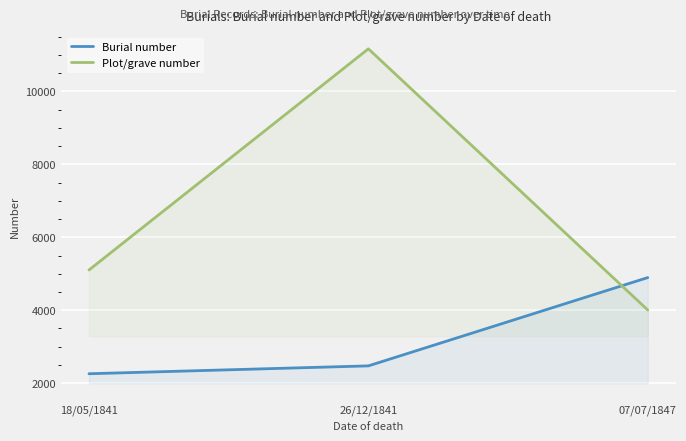

What value does the Plot/grave number series have at 07/07/1847, to the nearest 10?

4010